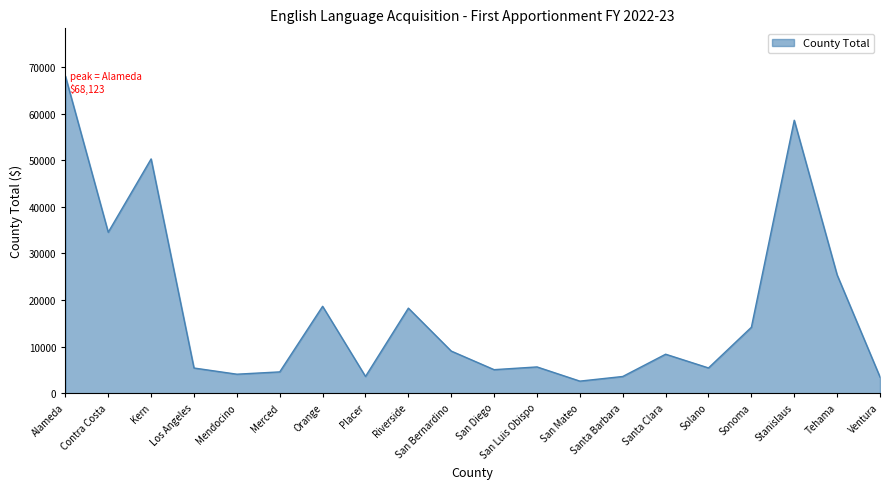

What is the maximum value shown in the chart?

68123